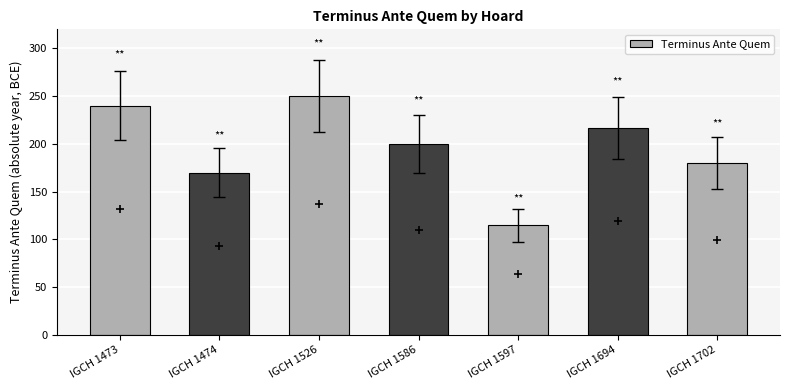

Rank the categories by value from highest to lowest.

IGCH 1526, IGCH 1473, IGCH 1694, IGCH 1586, IGCH 1702, IGCH 1474, IGCH 1597